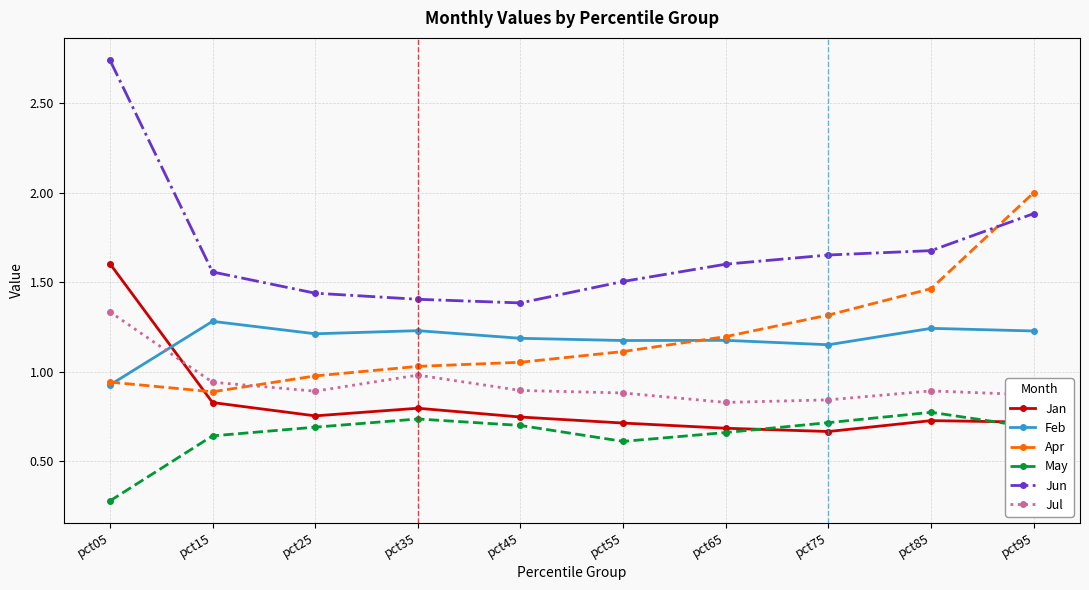

Which series has the largest range (max minus min)?

Jun